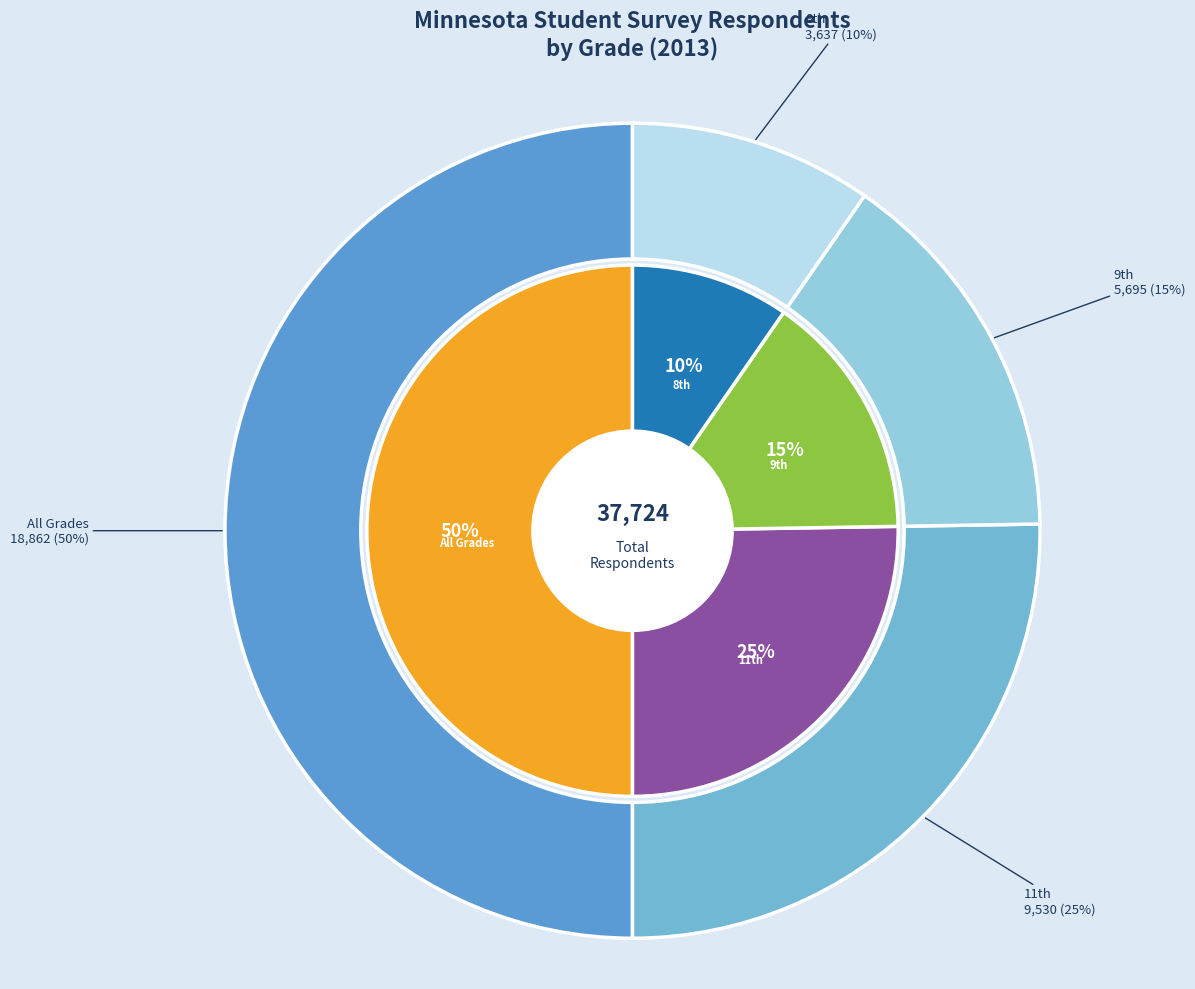

Which category has the smallest portion of the pie?

8th